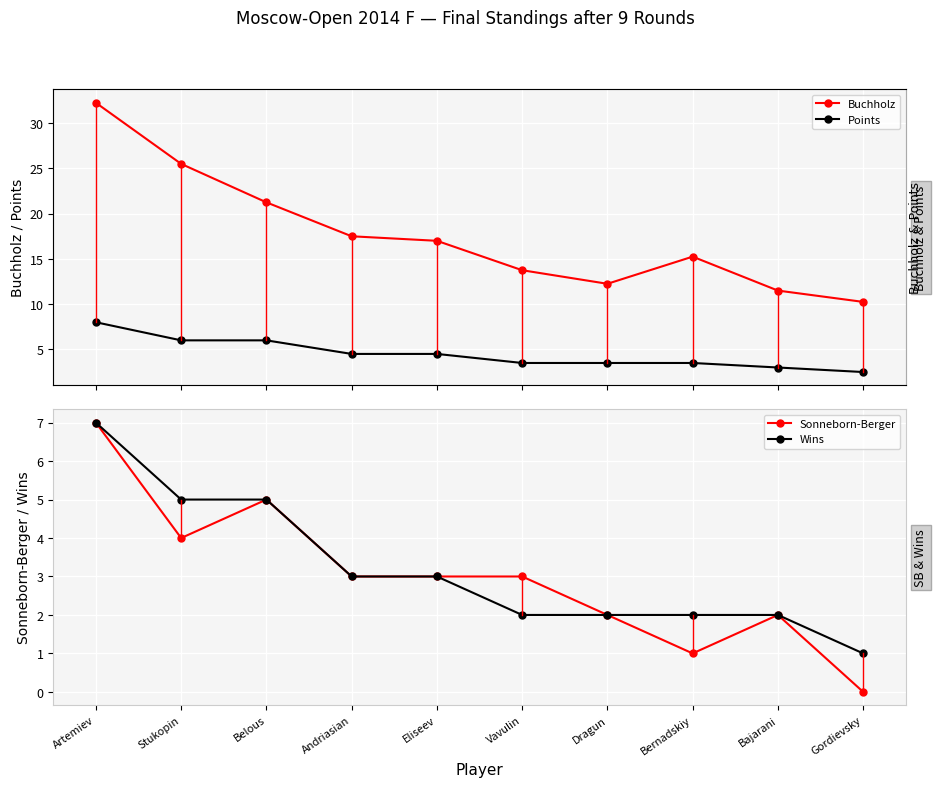

Between Artemiev and Belous, which series saw the biggest shift?

Buchholz